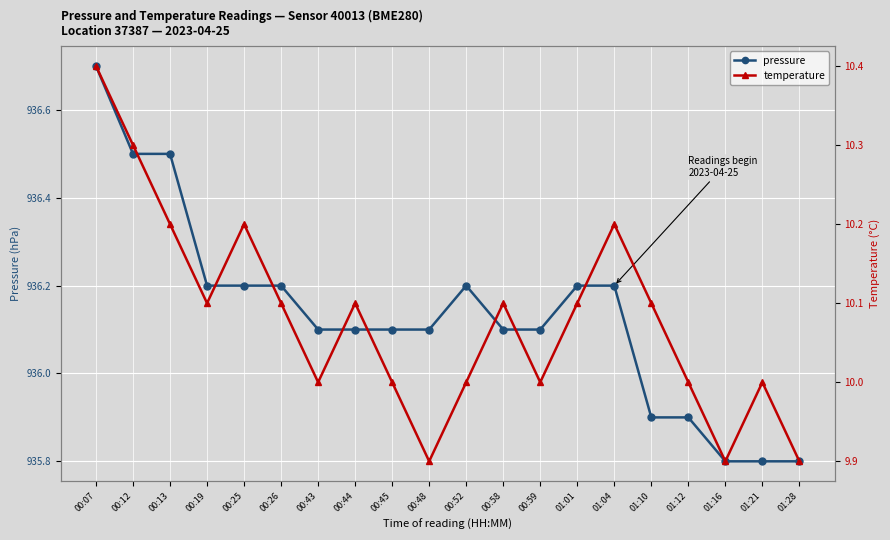

What position from the right is 01:16?

3